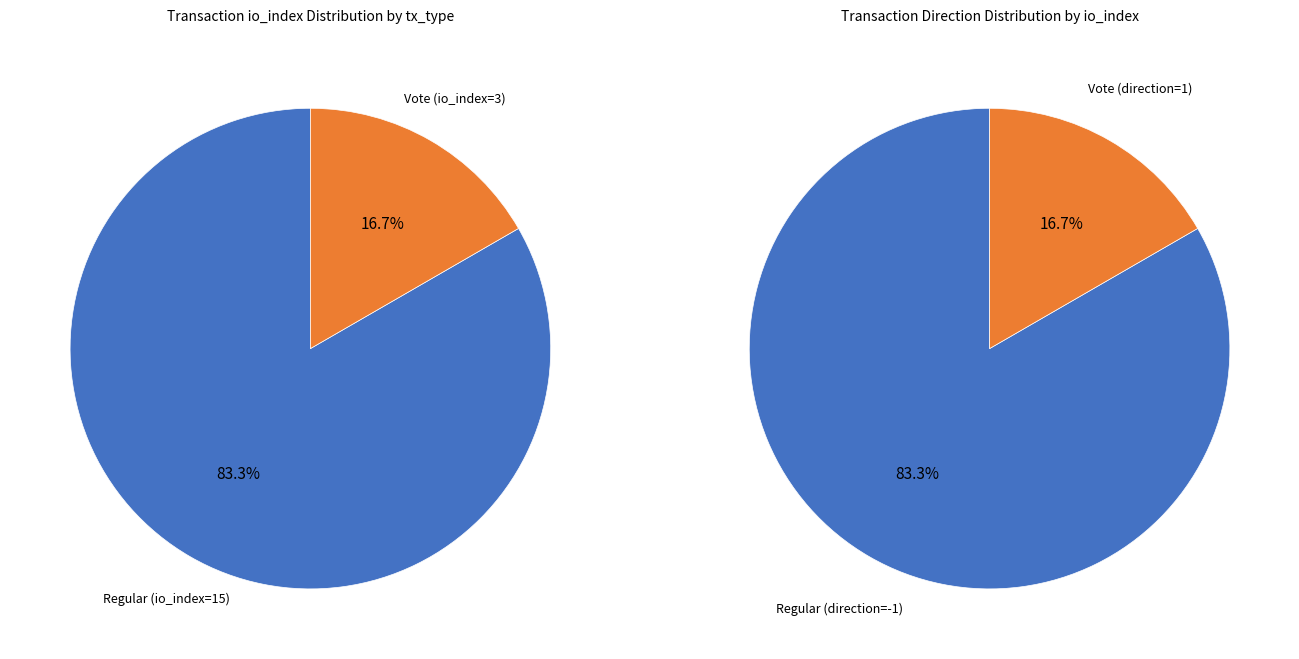

Is it true that Regular (io_index=15) is 95% of the pie?

False